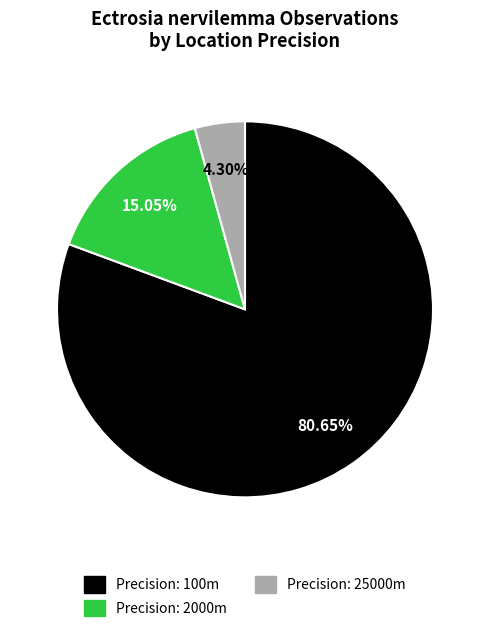

Is there a majority slice in this chart?

Yes